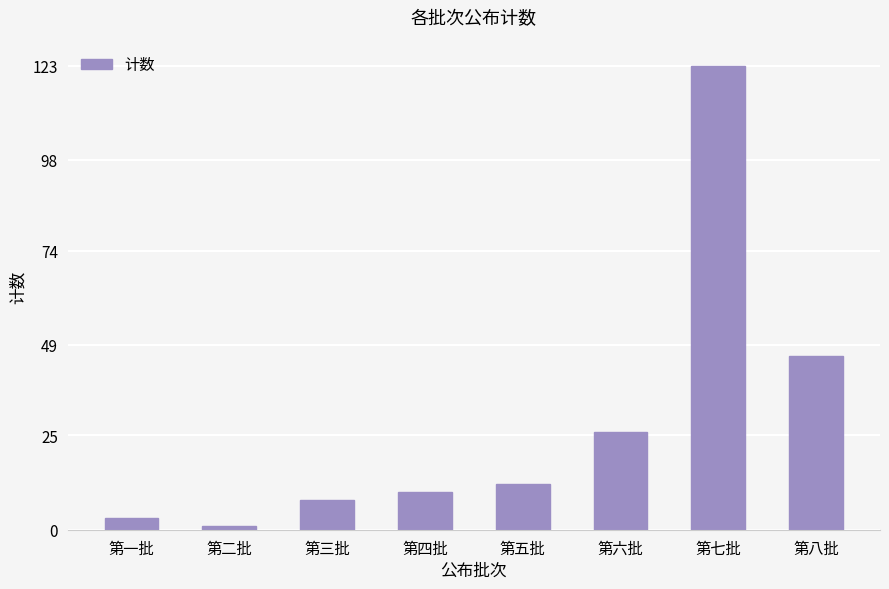

True or false: the data shows 8 at 第三批.

True